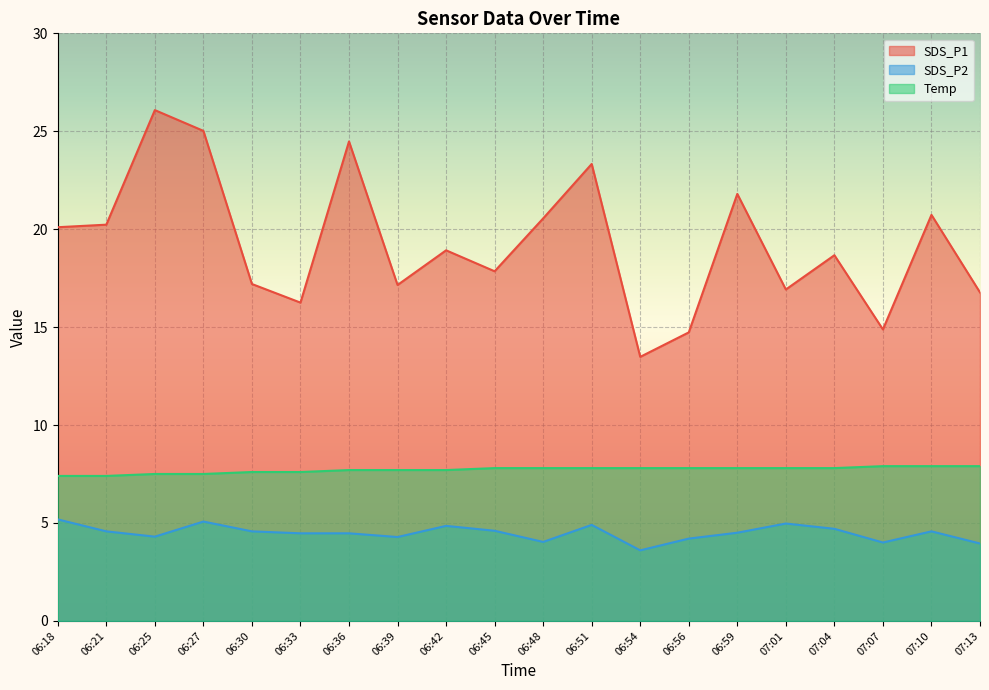

Is the value of Temp at 06:18 greater than the value of SDS_P2 at 06:56?

Yes